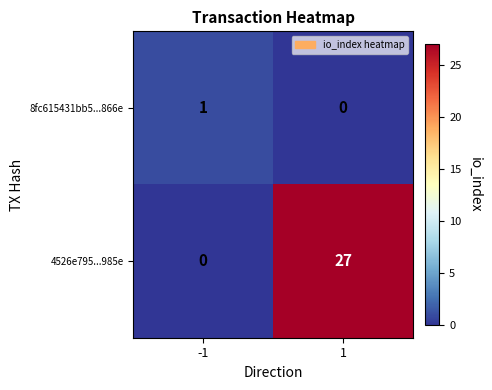

Reading right to left, extract all data points from this chart.

8fc615431bb5...866e: 0	1
4526e795...985e: 27	0